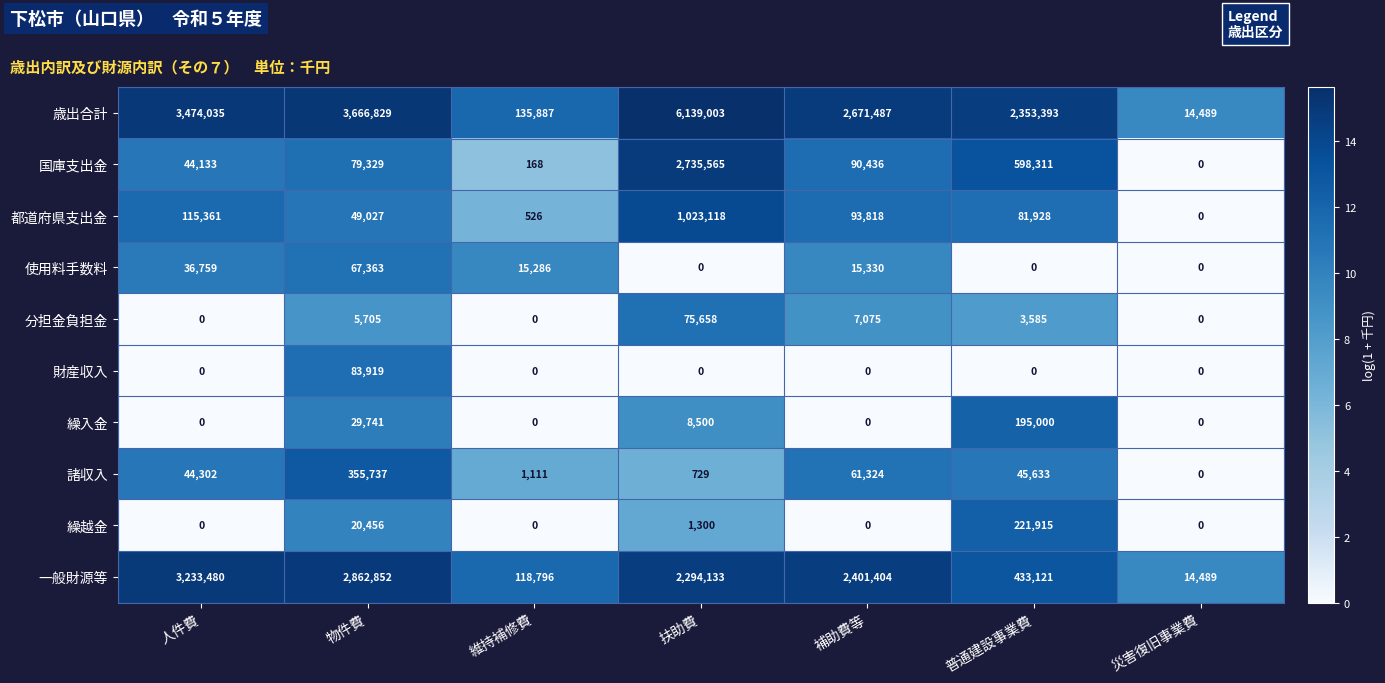

Which series has the largest total across all categories?

歳出合計